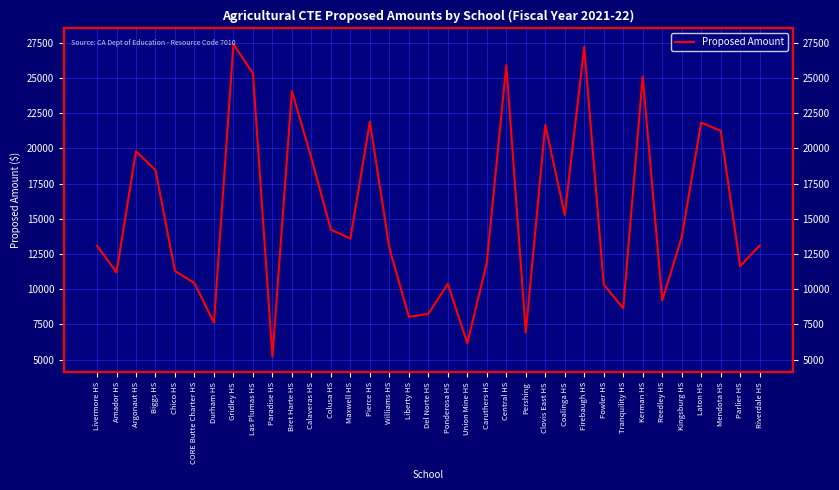

Rank the categories by value from highest to lowest.

Gridley HS, Firebaugh HS, Central HS, Las Plumas HS, Kerman HS, Bret Harte HS, Pierce HS, Laton HS, Clovis East HS, Mendota HS, Argonaut HS, Calaveras HS, Biggs HS, Coalinga HS, Colusa HS, Kingsburg HS, Maxwell HS, Riverdale HS, Livermore HS, Williams HS, Caruthers HS, Parlier HS, Chico HS, Amador HS, CORE Butte Charter HS, Ponderosa HS, Fowler HS, Reedley HS, Tranquility HS, Del Norte HS, Liberty HS, Durham HS, Pershing, Union Mine HS, Paradise HS